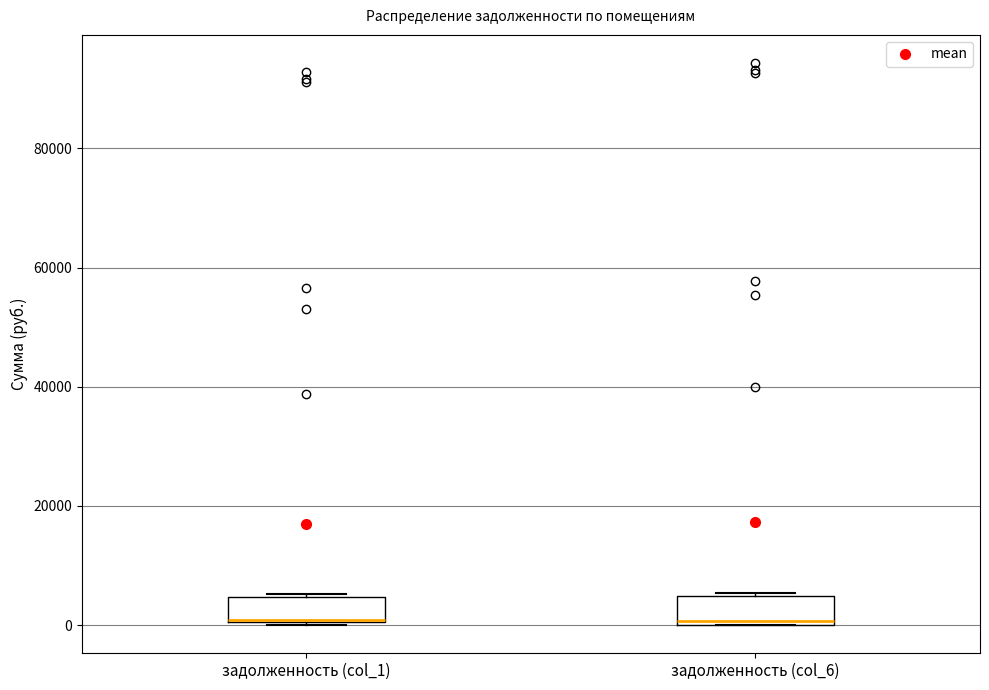

Reading left to right, read every box against the y-axis: the position of its median line, the range the box covers, and the ends of its whiskers. The values are not printed on the chart, so give them approximately, as read against the axis.

задолженность (col_1): median 0 (drawn on the box's lower edge), box 0 to 4000, whiskers 0 to 6000
задолженность (col_6): median 0 (just above the box's lower edge), box 0 to 4000, whiskers 0 to 6000